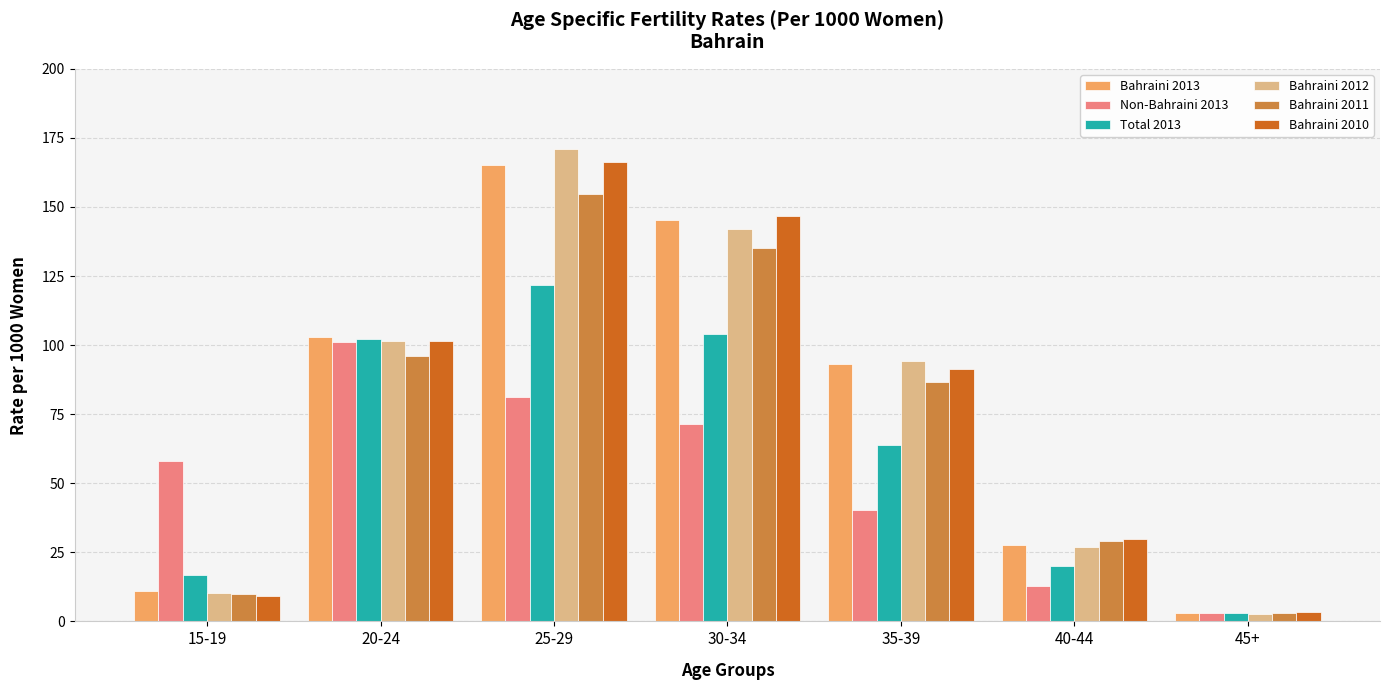

How many distinct data groups are displayed?

6